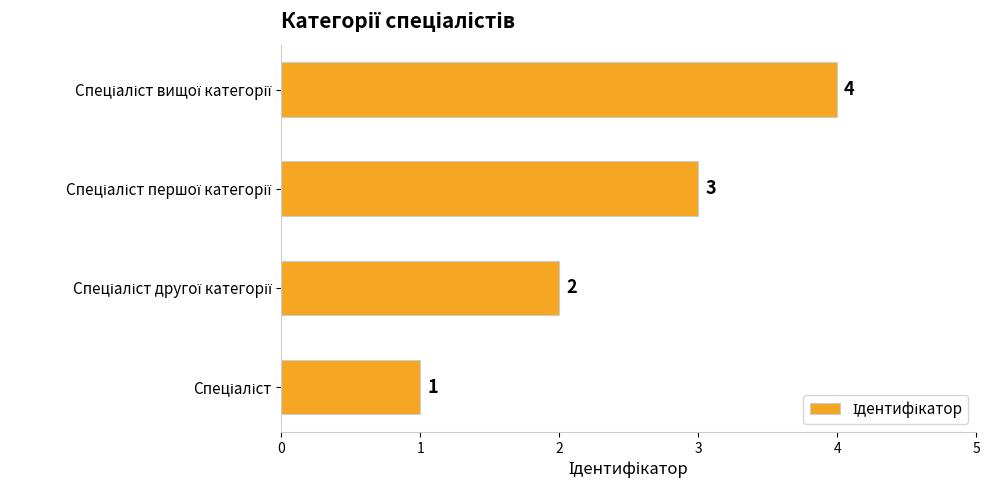

What is the minimum value shown in the chart?

1